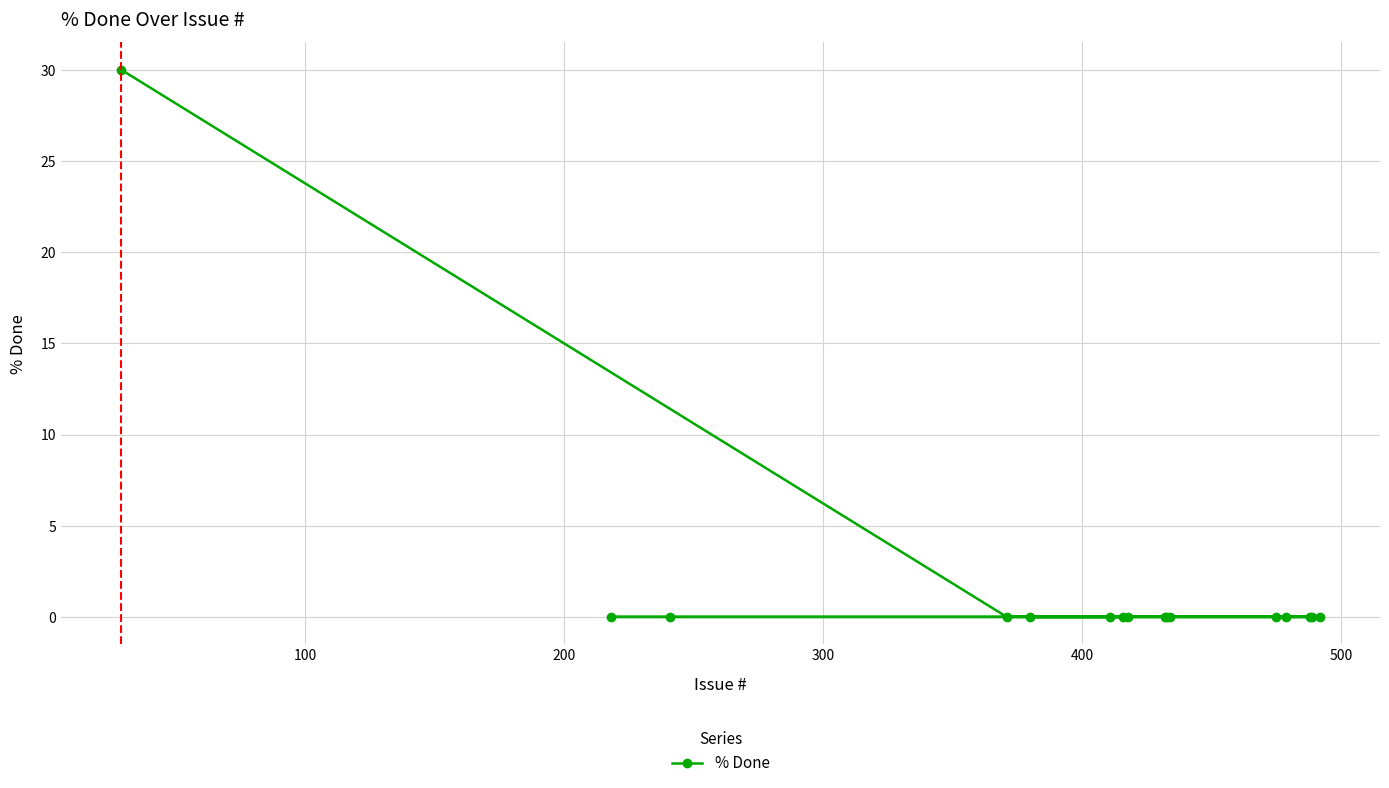

What is the sum of all values?

30